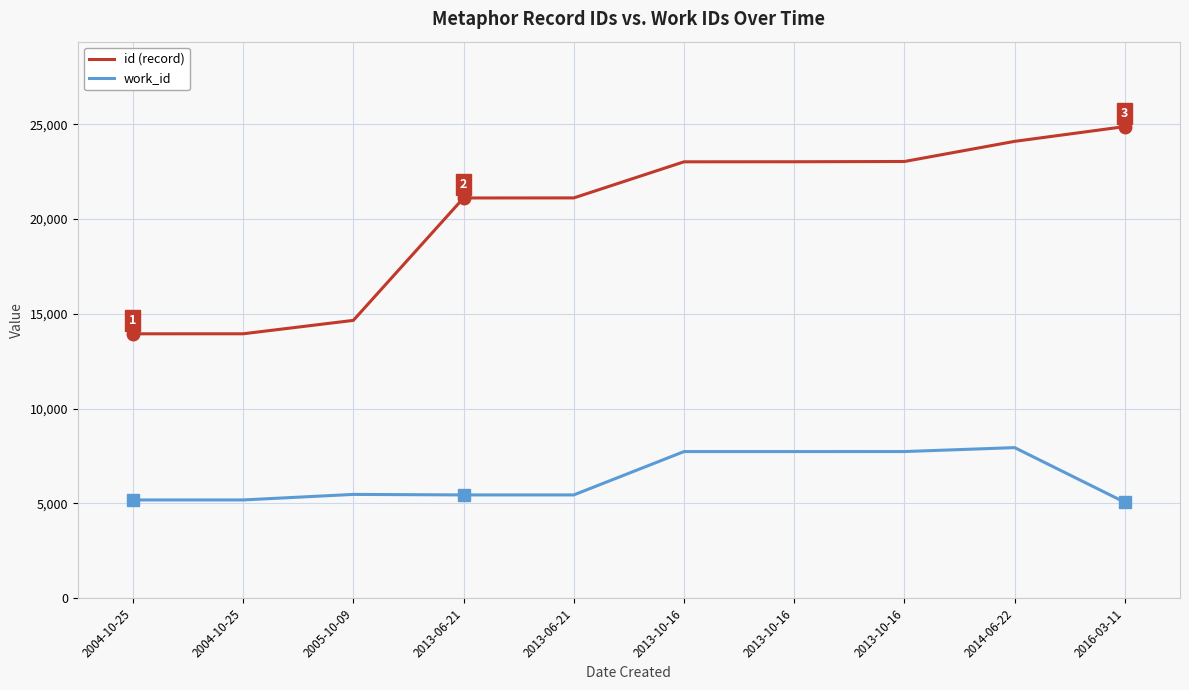

Reading left to right, list all the values displayed in this chart.

id (record): 2004-10-25=13948	2004-10-25=13949	2005-10-09=14656	2013-06-21=21112	2013-06-21=21114	2013-10-16=23018	2013-10-16=23021	2013-10-16=23035	2014-06-22=24097	2016-03-11=24876
work_id: 2004-10-25=5187	2004-10-25=5187	2005-10-09=5479	2013-06-21=5452	2013-06-21=5452	2013-10-16=7738	2013-10-16=7738	2013-10-16=7739	2014-06-22=7946	2016-03-11=5063